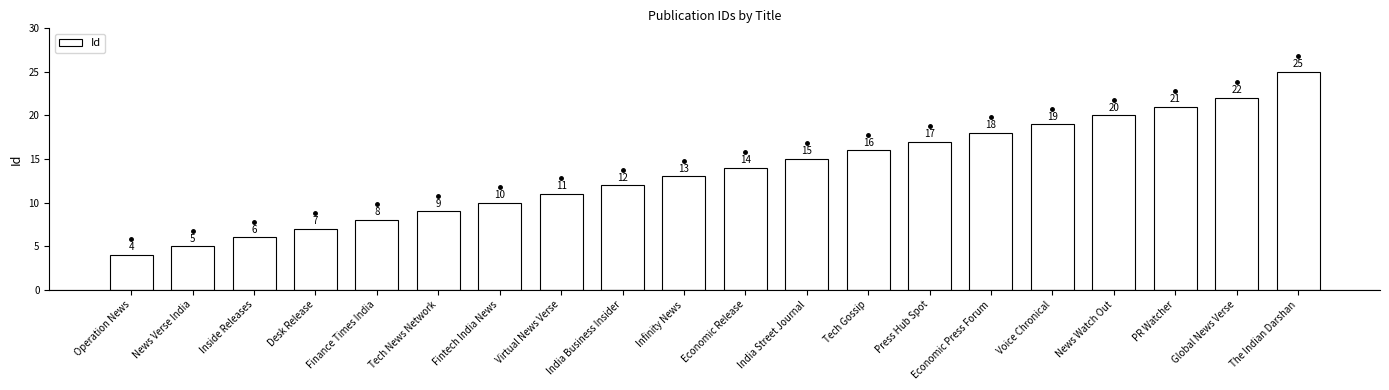

How many categories are shown in the chart?

20